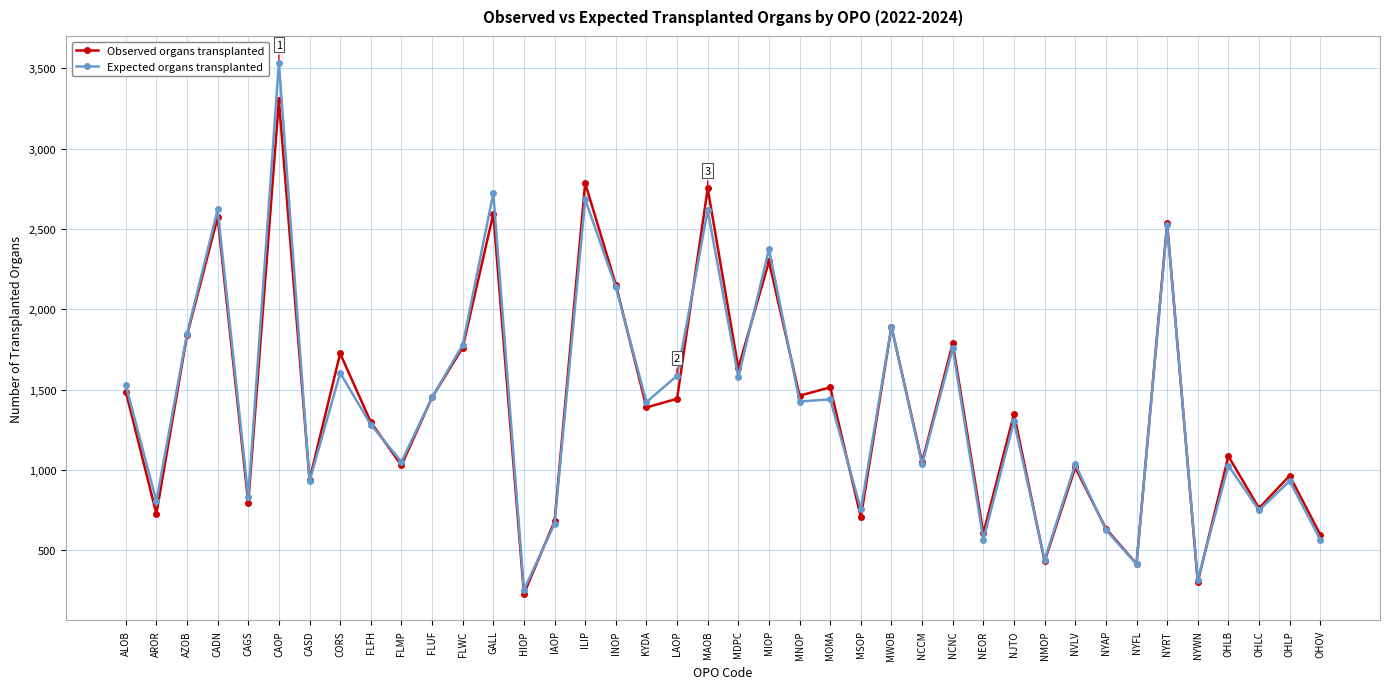

At which label does Observed organs transplanted first exceed 1389?

ALOB